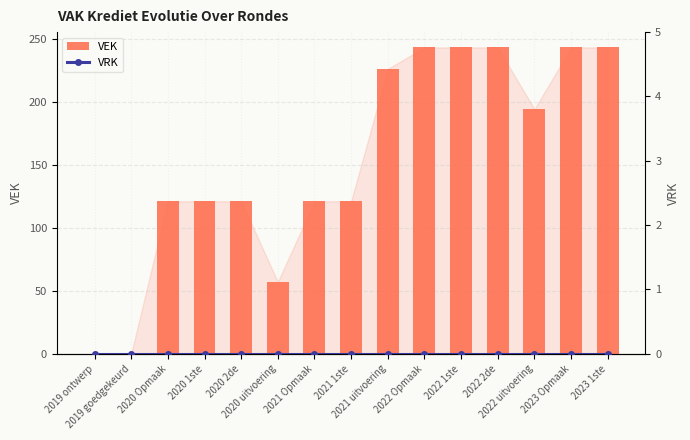

What is the difference between the VEK values at 2022 uitvoering and 2023 Opmaak?

49